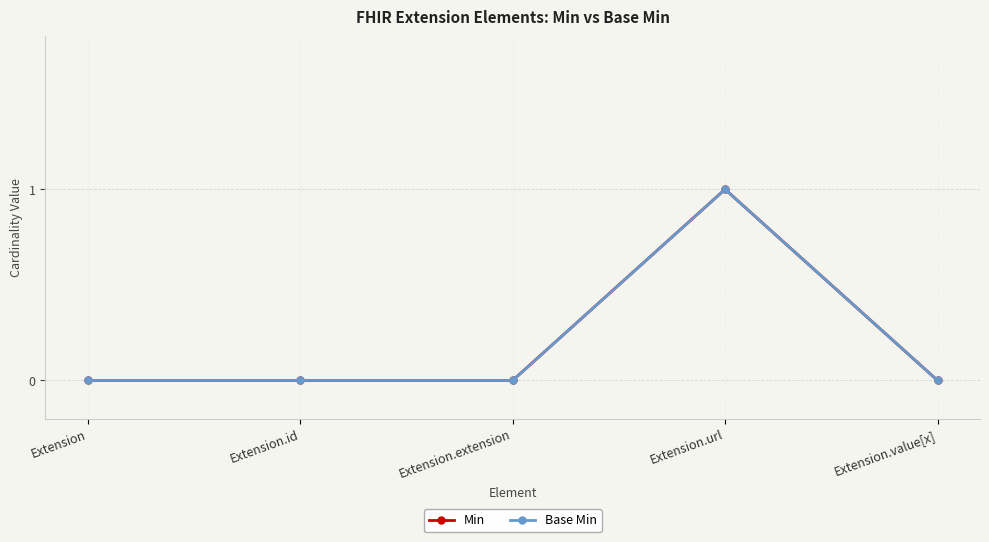

Is this an area chart (filled region under the line)?

No